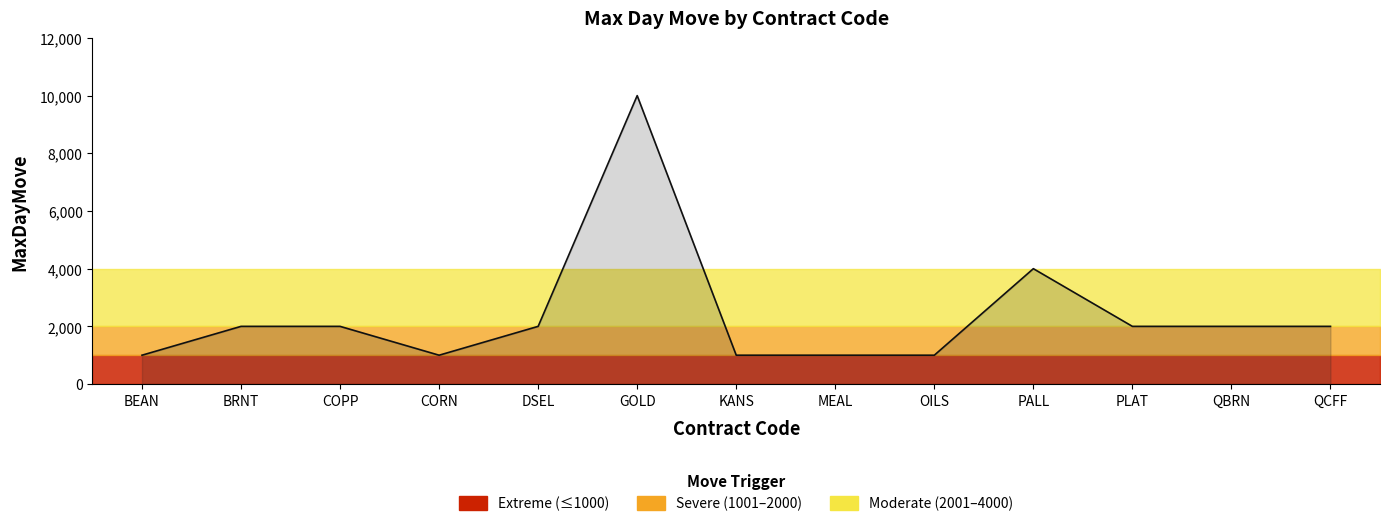

Where is the data nearest to the value 5500?

PALL